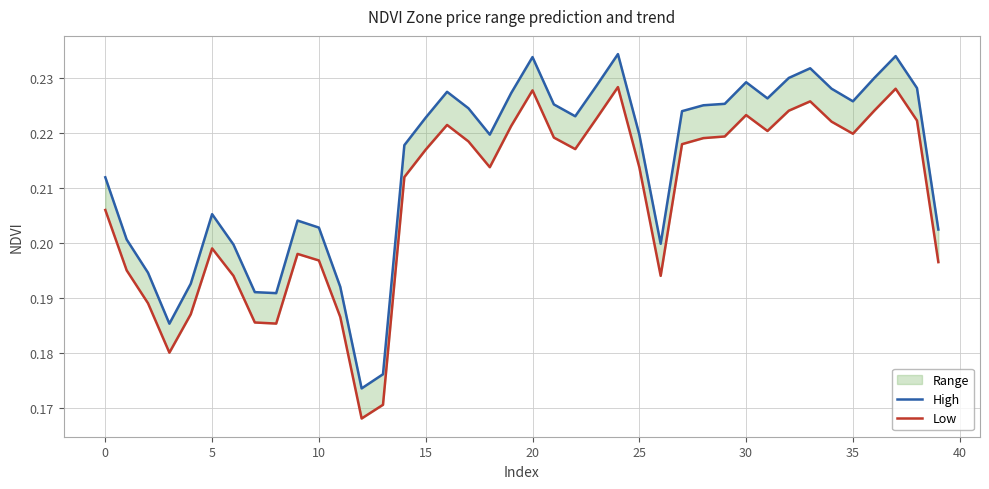

Rank the series at 10 from highest to lowest value.

High, Low